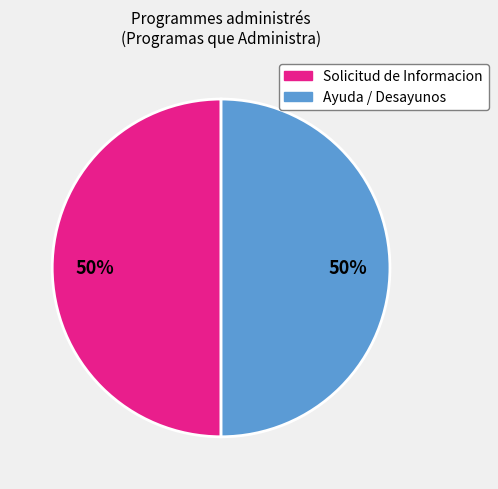

To the nearest percent, what is the average slice percentage?

50%